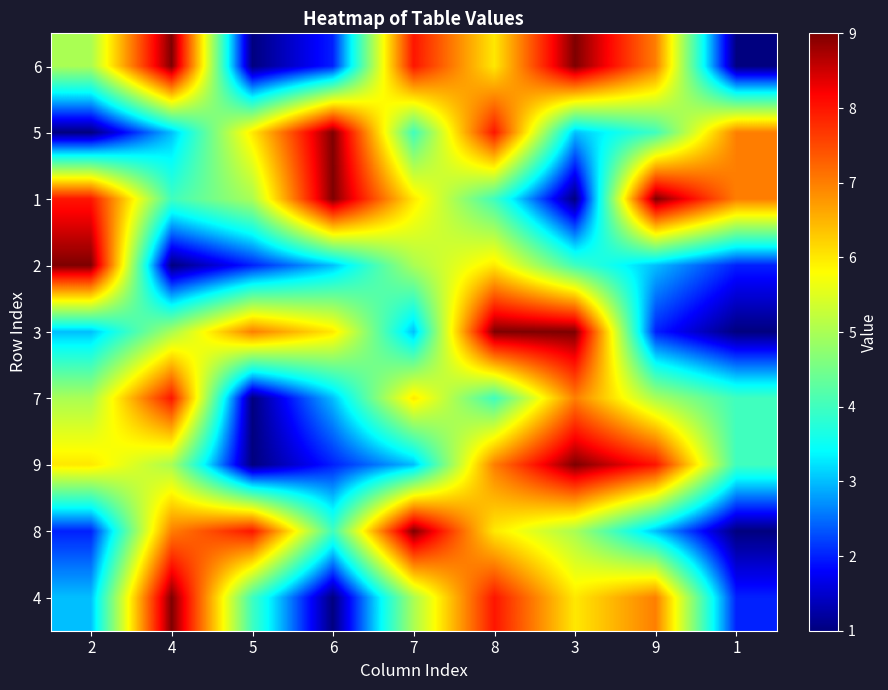

What is the difference between the highest and lowest values at 9?

7